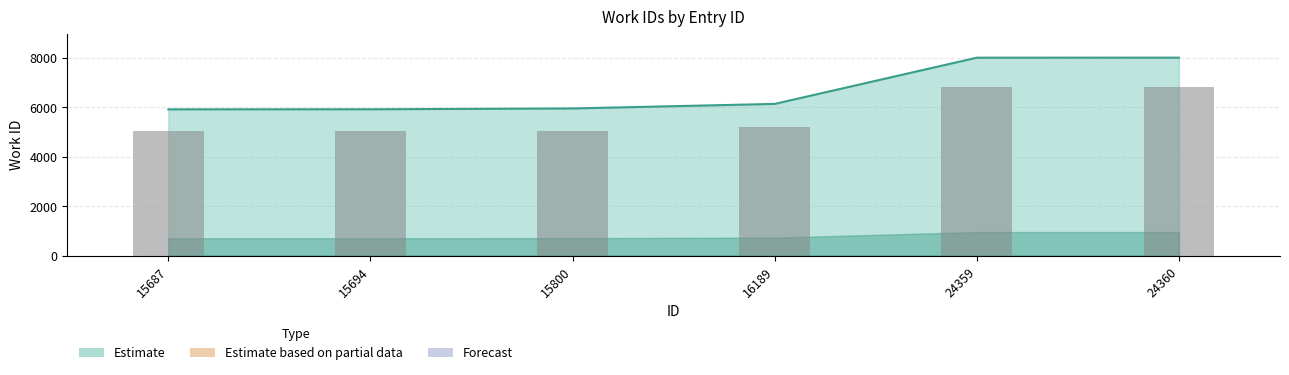

Rank the categories by value from lowest to highest.

15687, 15694, 15800, 16189, 24359, 24360